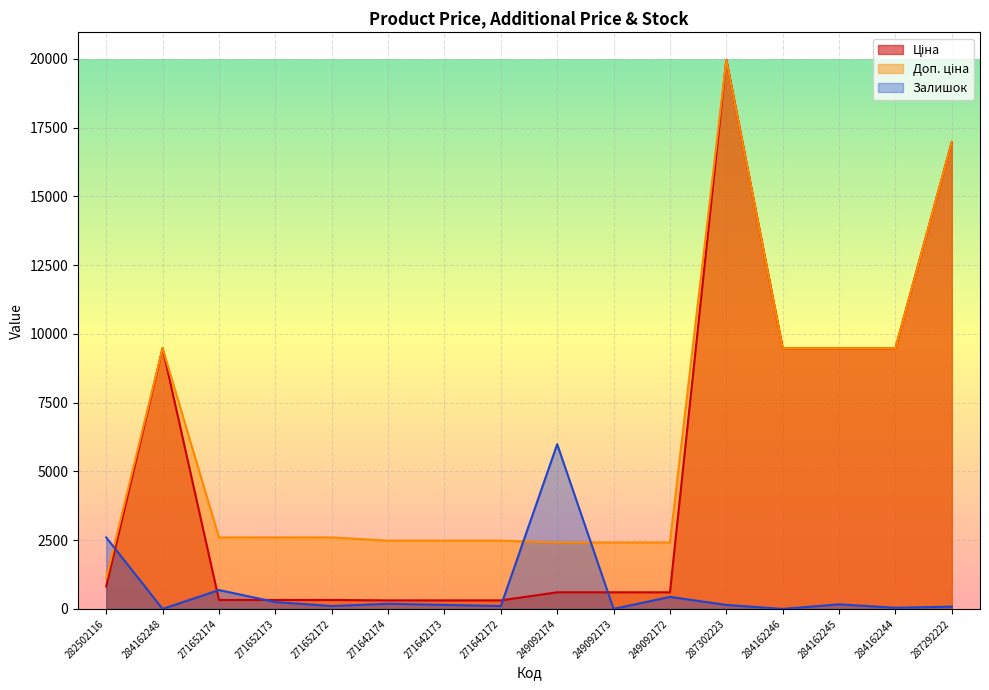

What is the difference between the maximum and minimum values in the Залишок series?

5989.3